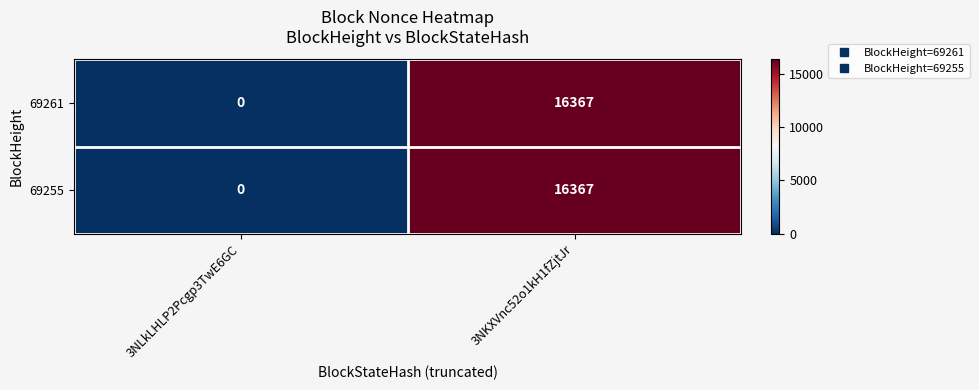

At how many categories does at least one series exceed 6368?

1